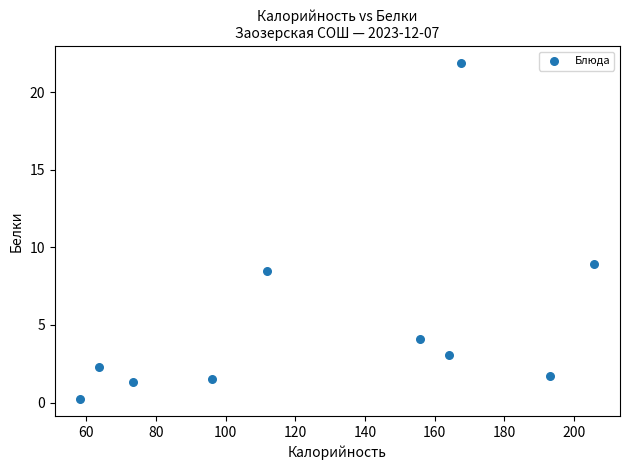

What Y value in the scatter plot is closest to 11?

8.9